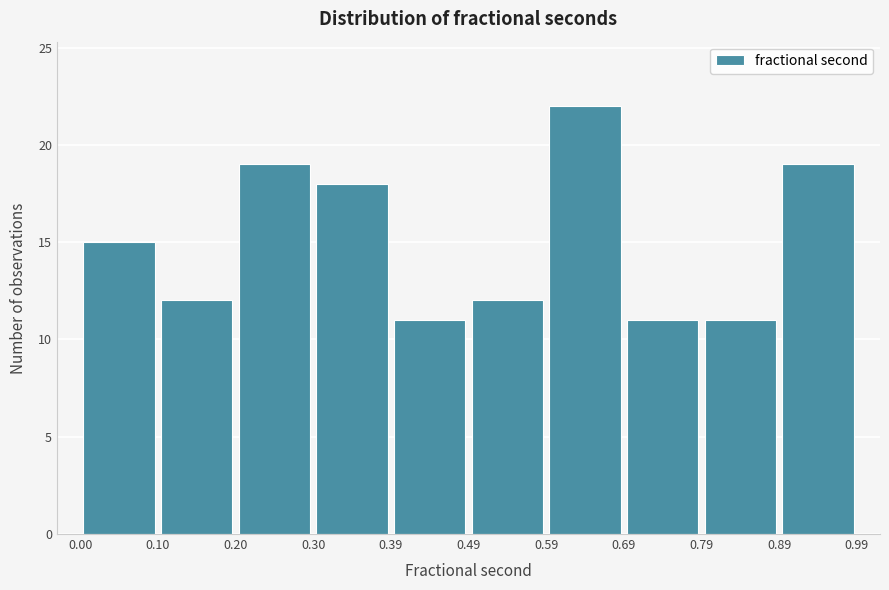

Reading left to right, transcribe this chart: for each bar, give the range it covers on the x-axis and its height. The values are not printed on the chart, so give them approximately, as read against the axis.

0.00 to 0.10: 15
0.10 to 0.20: 12
0.20 to 0.30: 19
0.30 to 0.39: 18
0.39 to 0.49: 11
0.49 to 0.59: 12
0.59 to 0.69: 22
0.69 to 0.79: 11
0.79 to 0.89: 11
0.89 to 0.99: 19